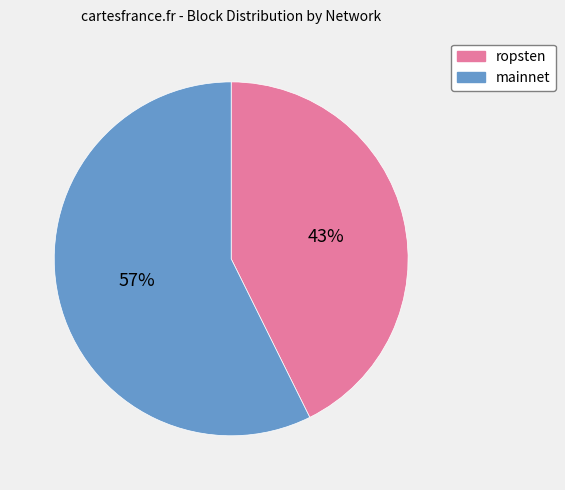

What is the majority slice?

mainnet